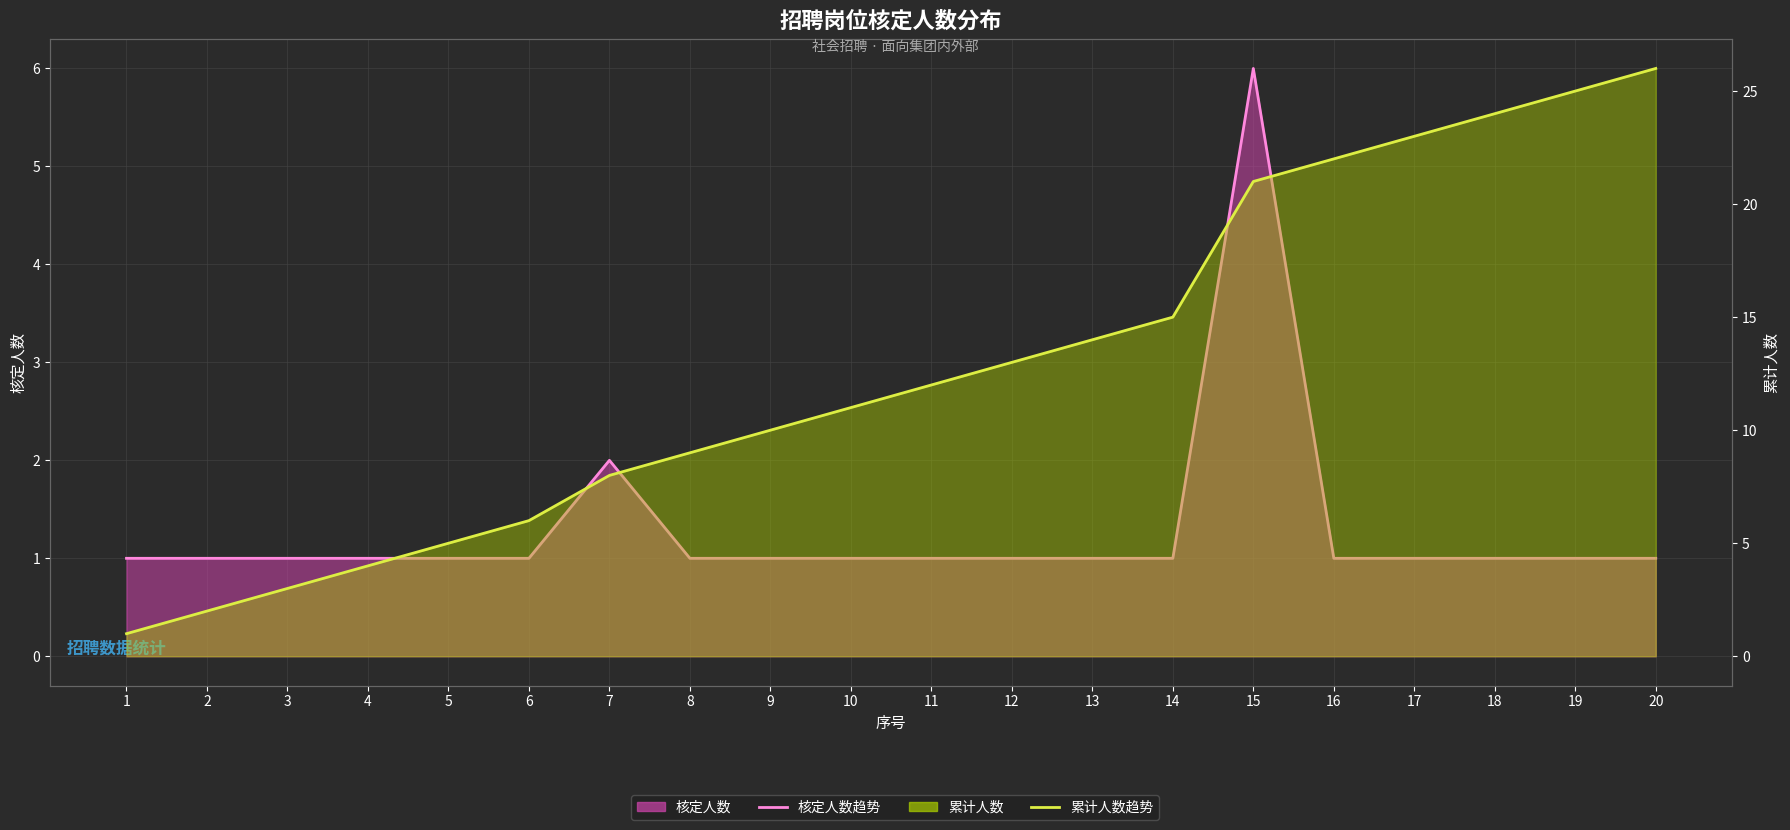

The 核定人数趋势 series shows 2 at 16. True or false?

False